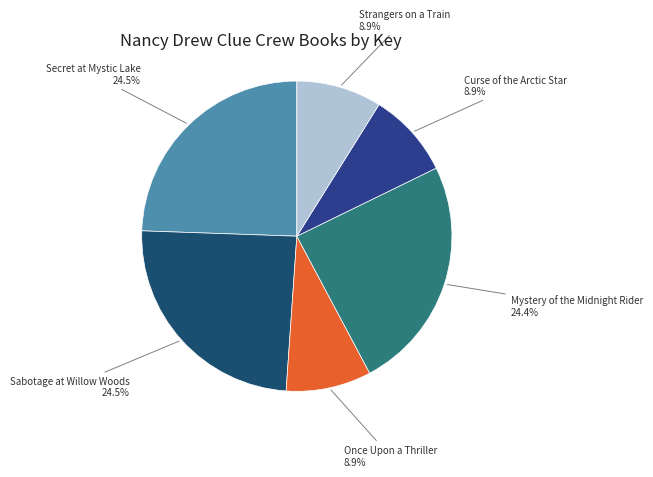

To the nearest percent, what percentage of the pie is Curse of the Arctic Star?

9%